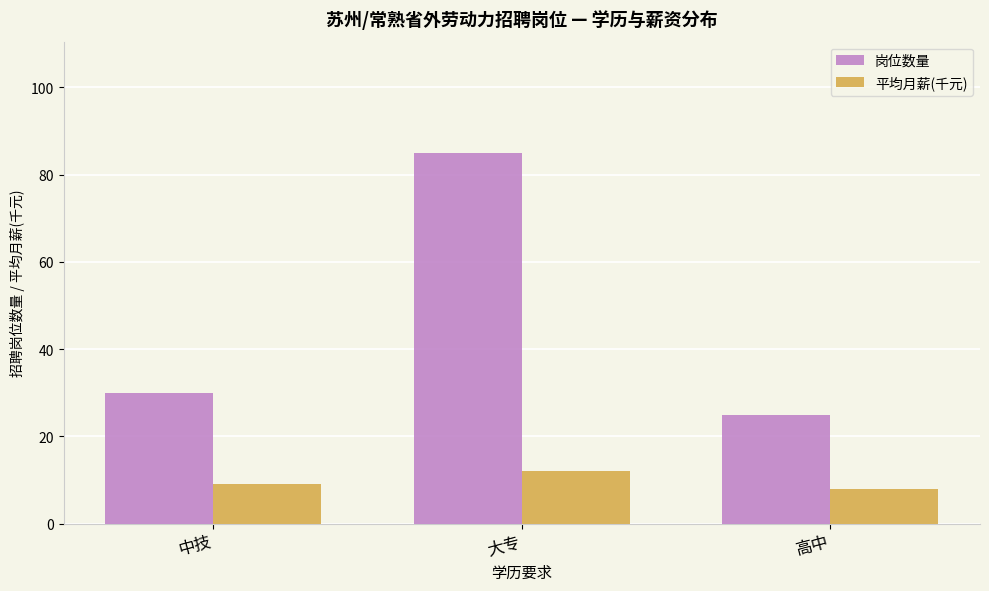

At how many categories does at least one series exceed 71?

1